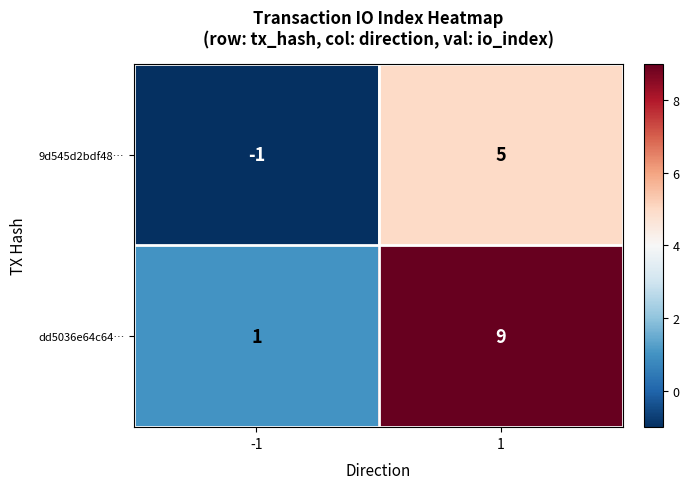

What is the smallest value displayed?

-1